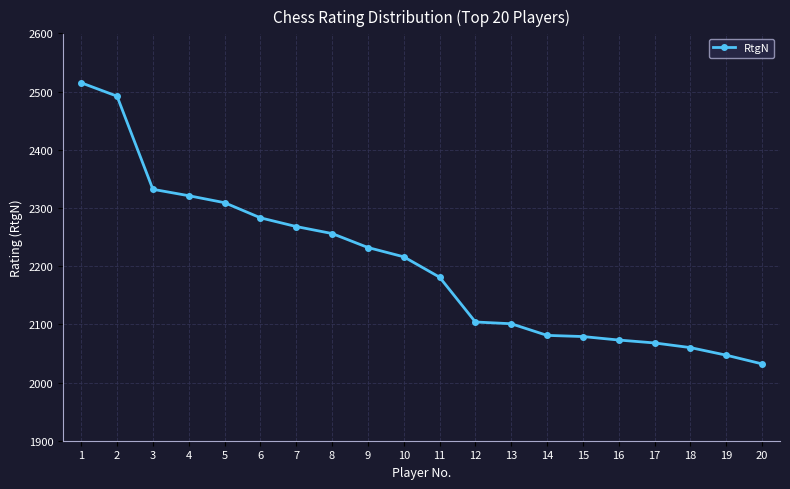

What is the value of the 19th point from the left?

2047